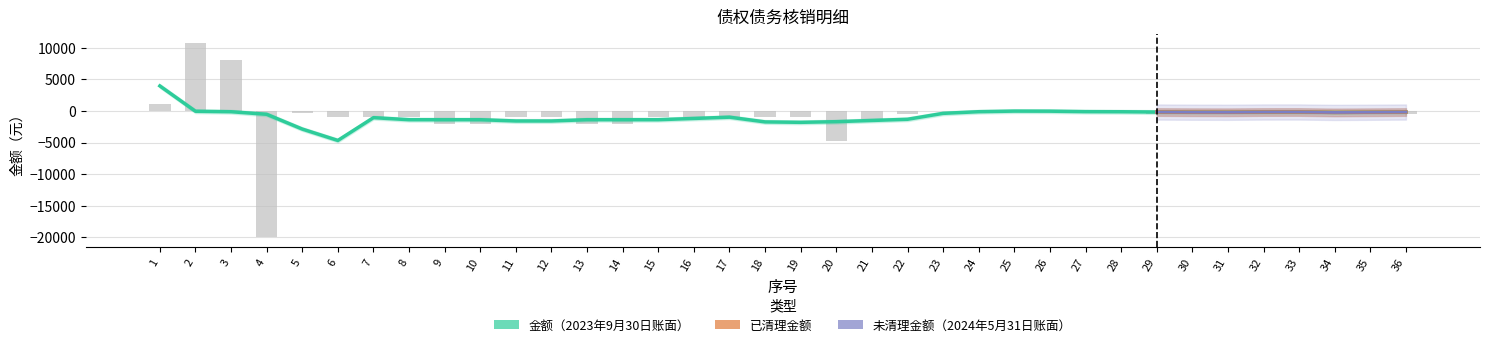

Which series has the widest spread of values?

金额（2023年9月30日账面）